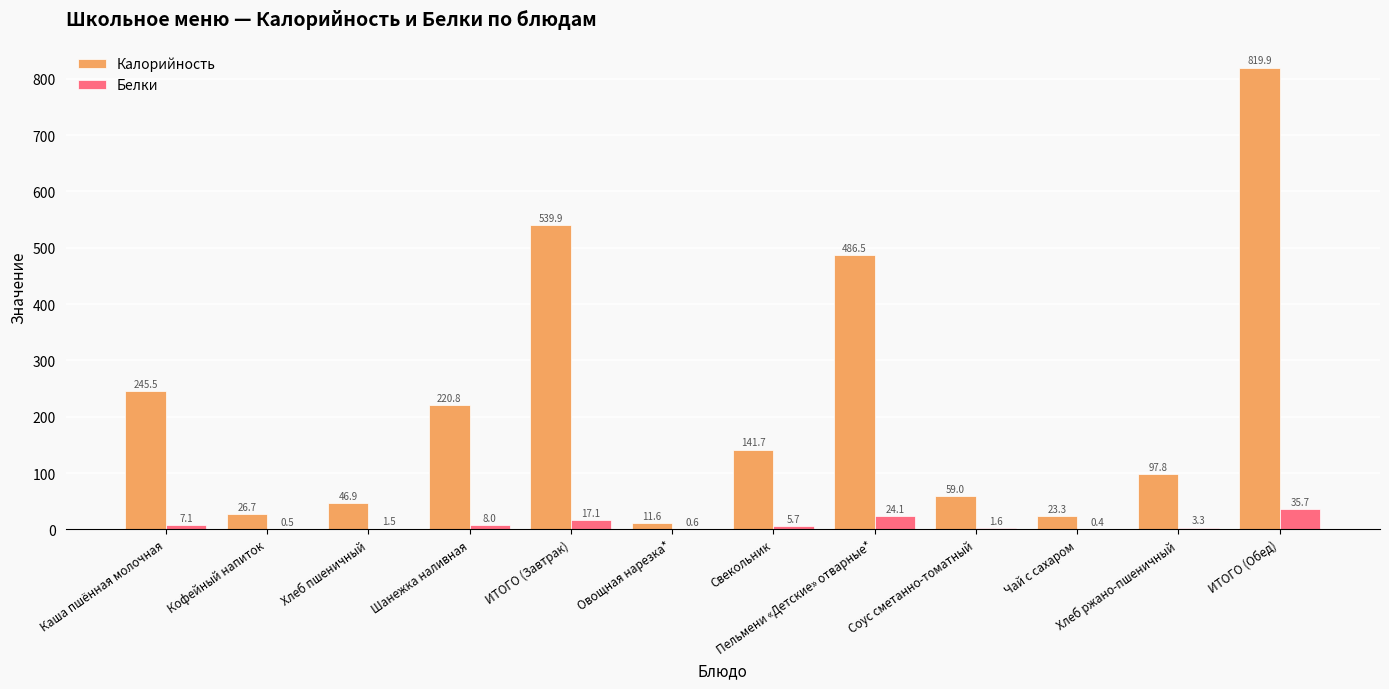

Which series has the widest spread of values?

Калорийность